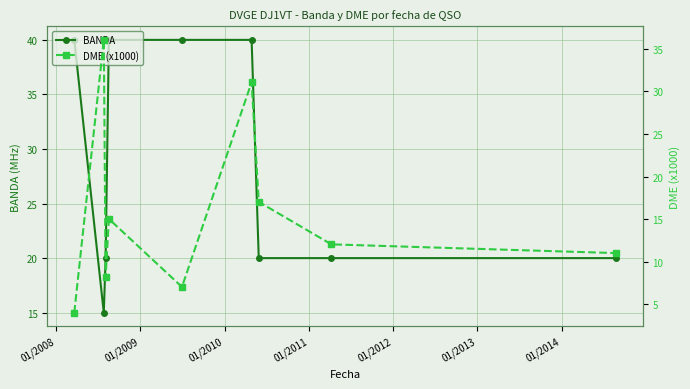

What is the maximum value for BANDA?

40